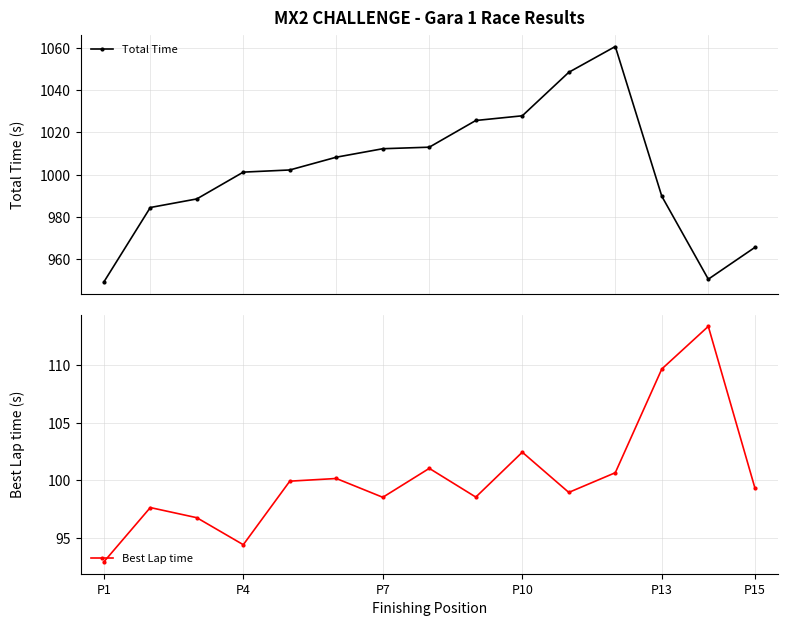

What is the highest value of the Total Time series?

1060.8